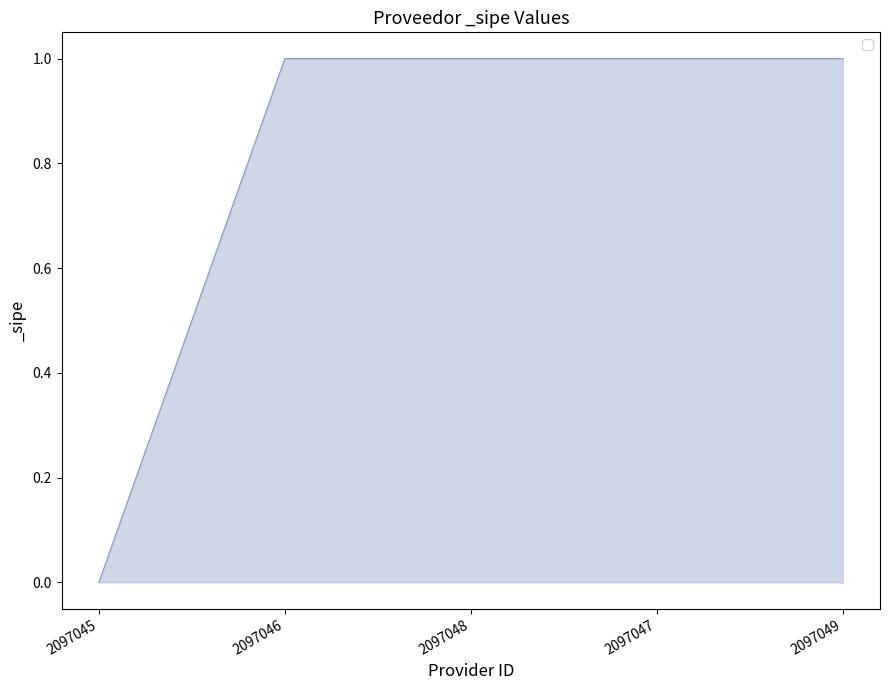

The value at 2097047 is 2. True or false?

False